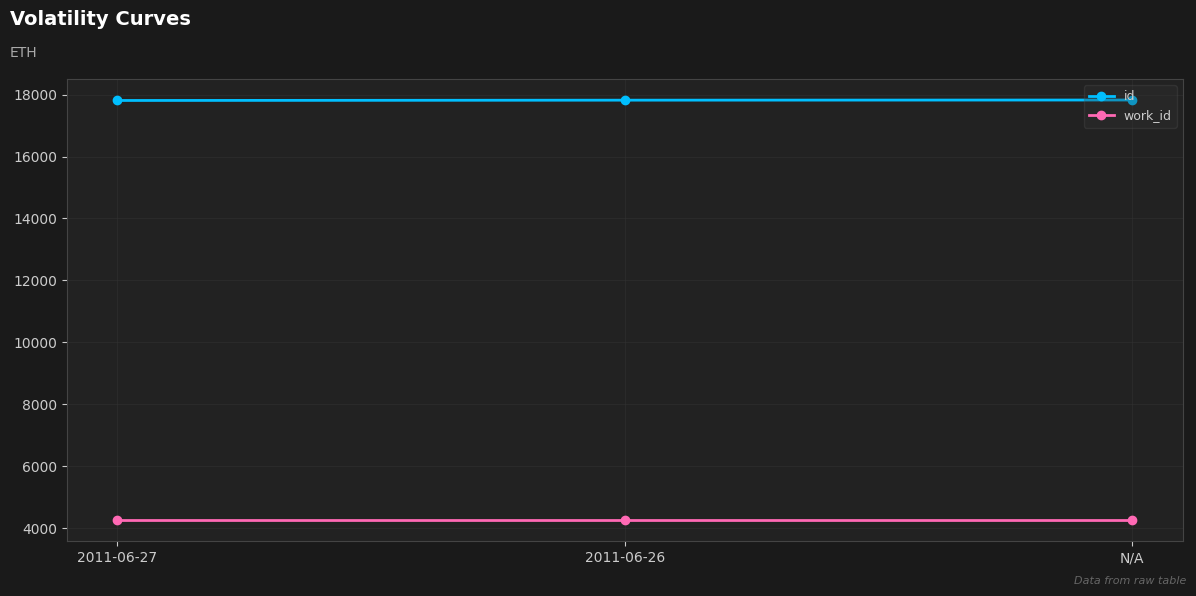

What is the sum of the id values at 2011-06-27 and 2011-06-26?

35628